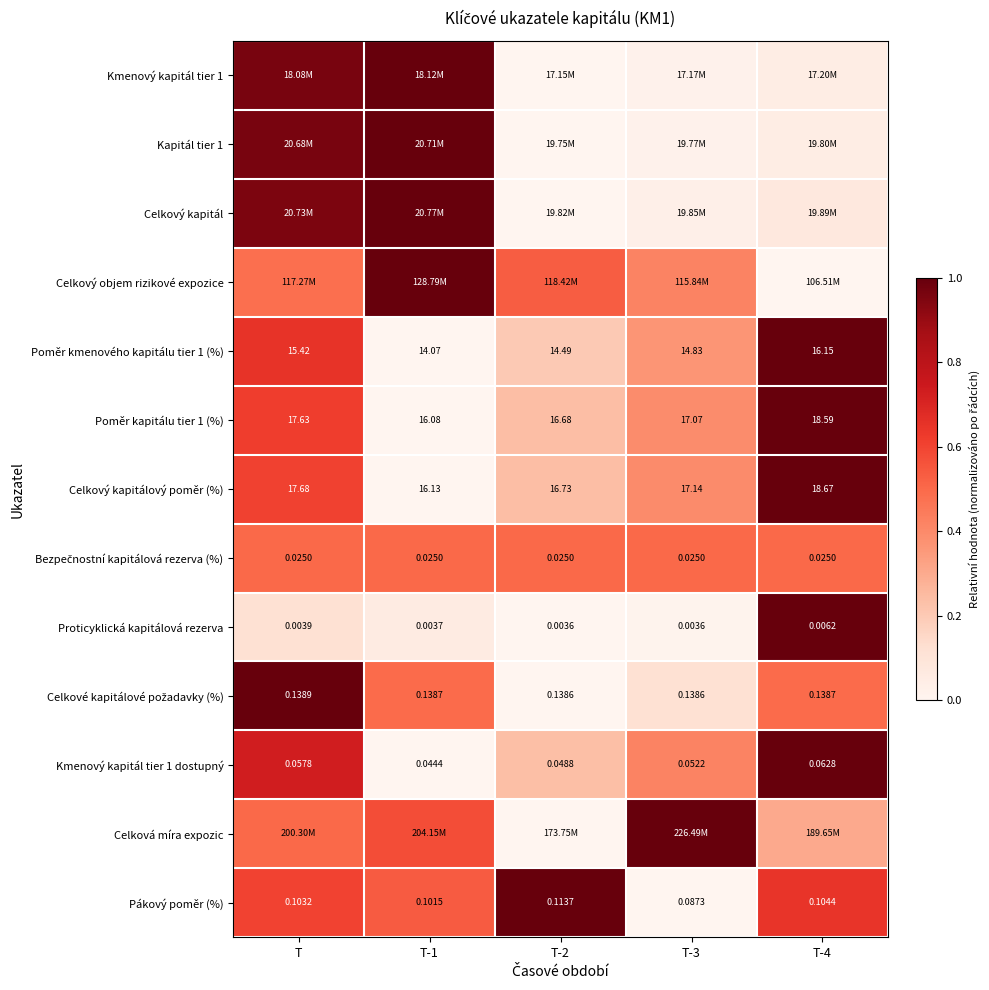

Where does the Celkový kapitálový poměr (%) series first go above 17?

T